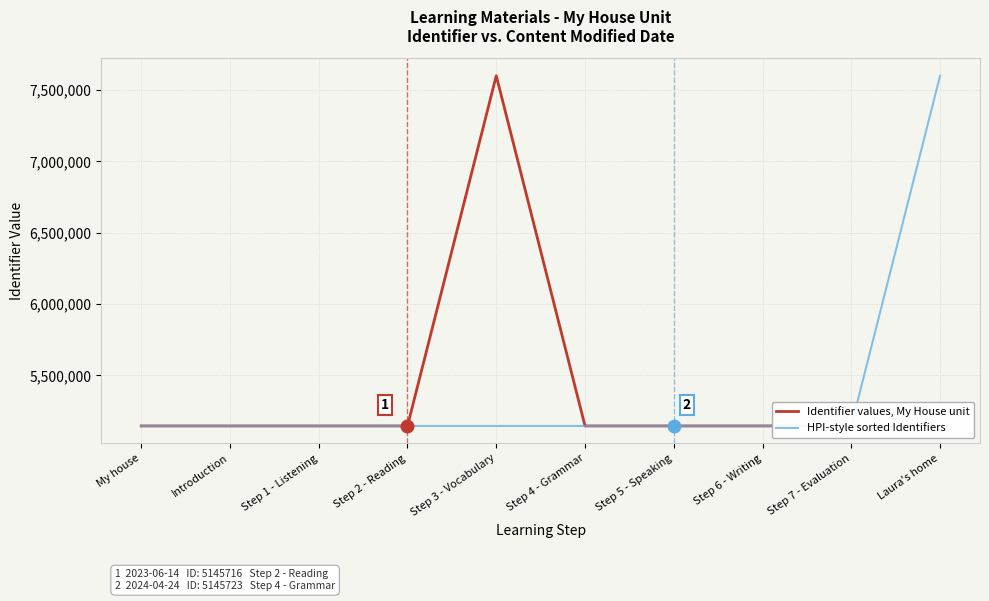

Which series ends up on top after the final intersection of Identifier values, My House unit and HPI-style sorted Identifiers?

HPI-style sorted Identifiers